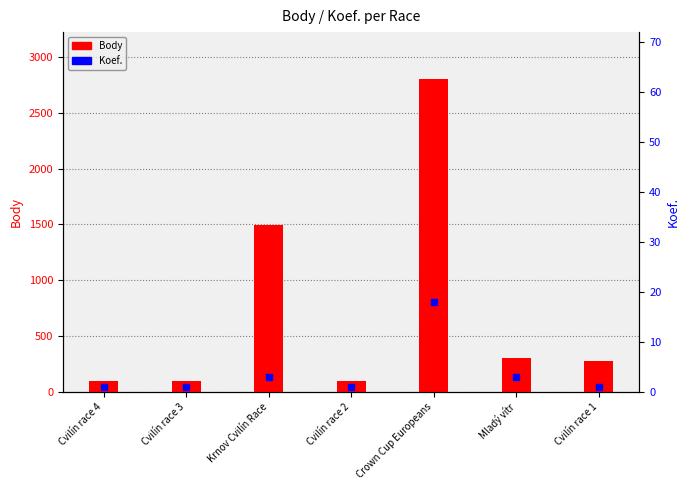

Which category has the lowest value in the Body series?

Cvilín race 4